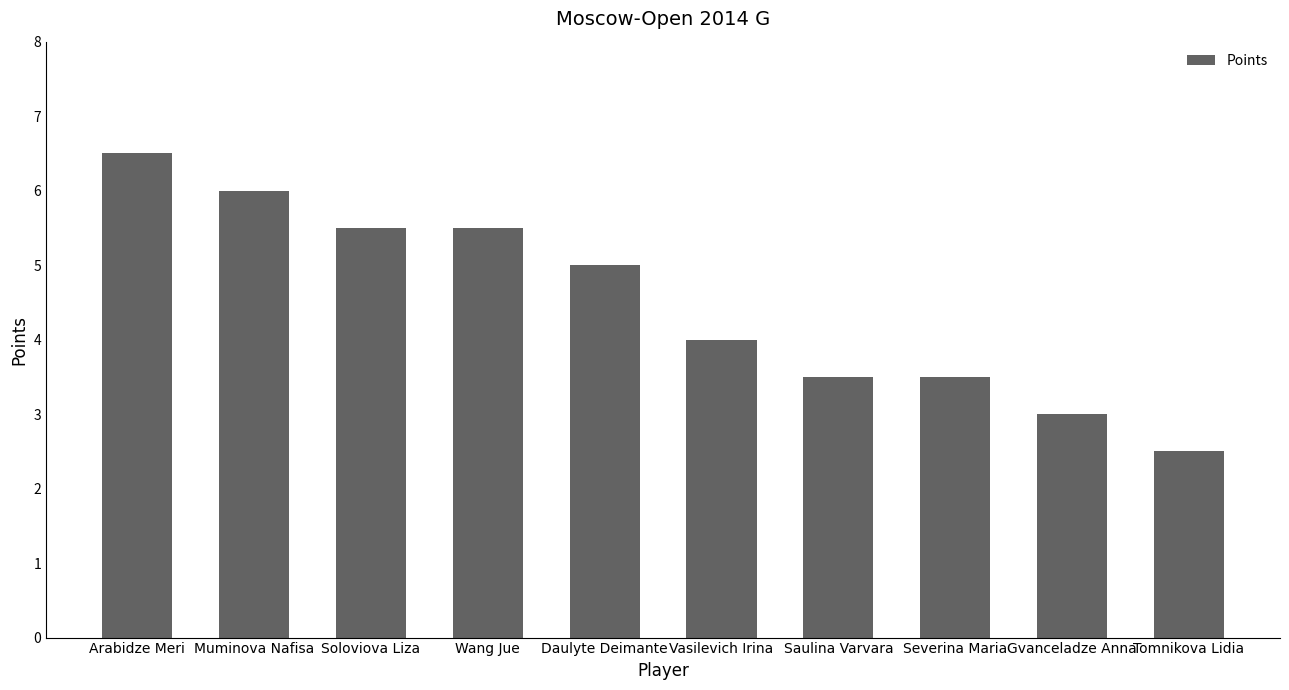

What is the label of the 6th bar from the left?

Vasilevich Irina